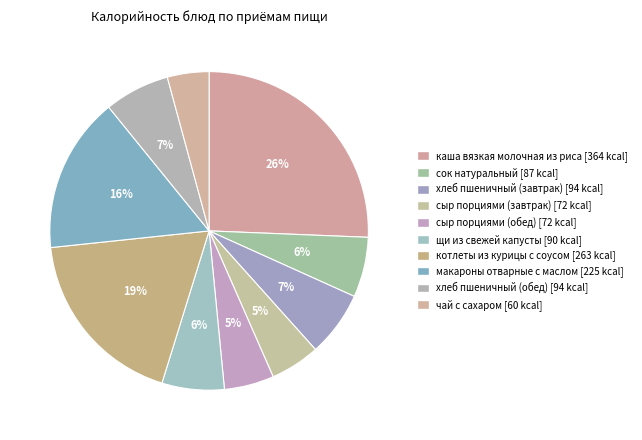

True or false: хлеб пшеничный (завтрак) accounts for 1% of the total.

False